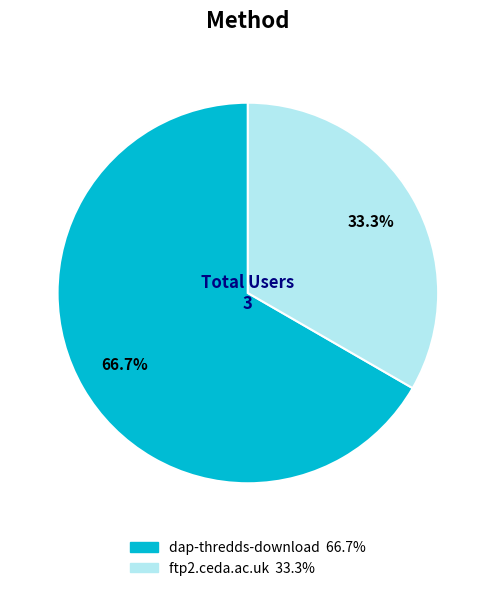

To the nearest percent, what is the average slice percentage?

50%